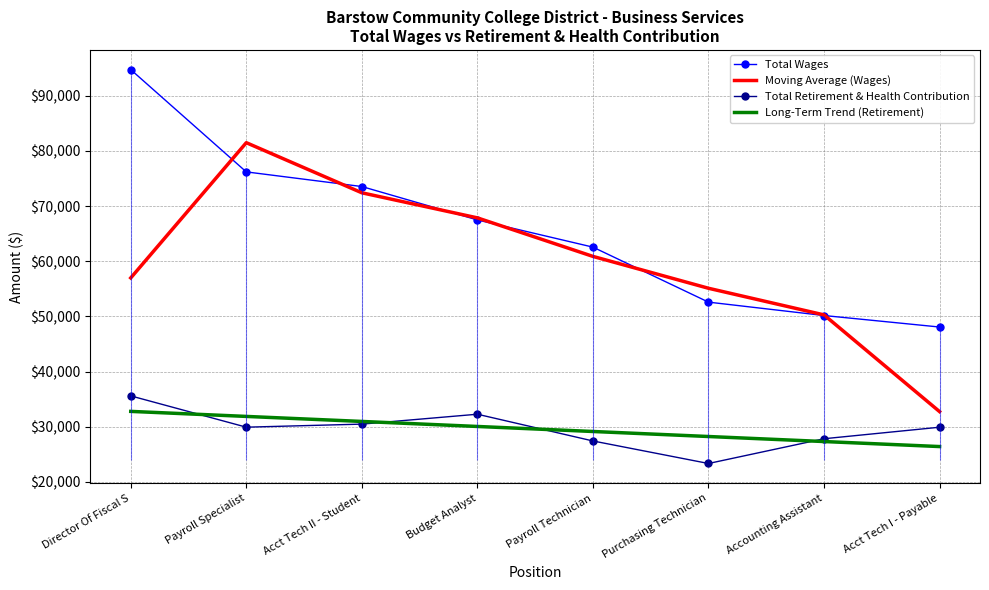

Reading left to right, extract all data points from this chart.

Total Wages: 94741.0	76201.0	73546.0	67491.0	62561.0	52591.0	50161.0	48075.0
Moving Average (Wages): 56980.7	81496.0	72412.7	67866.0	60881.0	55104.3	50275.7	32745.3
Total Retirement & Health Contribution: 35594.0	29919.0	30474.0	32269.0	27421.0	23336.0	27824.0	29912.0
Long-Term Trend (Retirement): 32781.6	31870.7	30959.9	30049.0	29138.2	28227.4	27316.5	26405.7